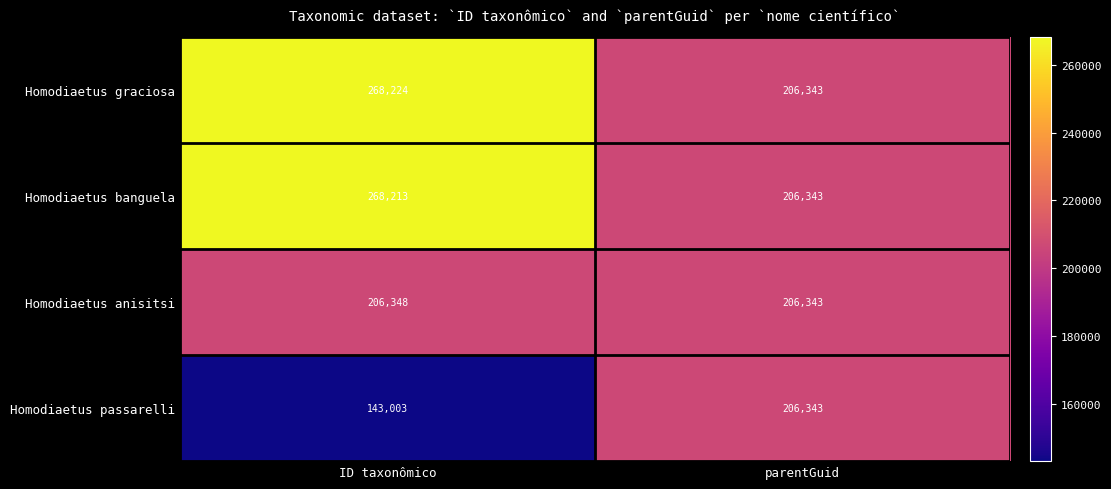

What value does the Homodiaetus anisitsi series have at ID taxonômico?

206348